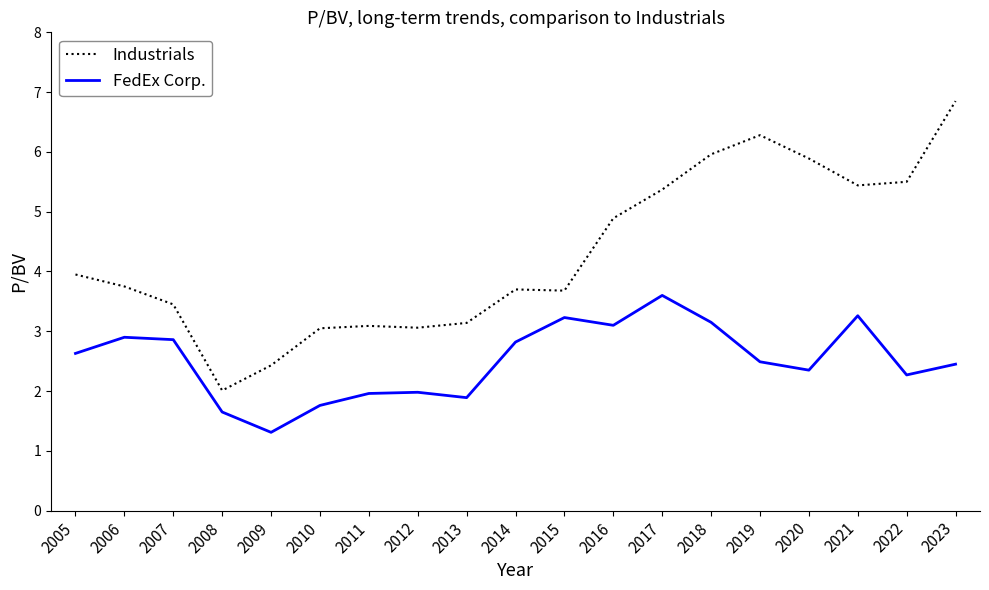

Which series has the largest total across all categories?

Industrials